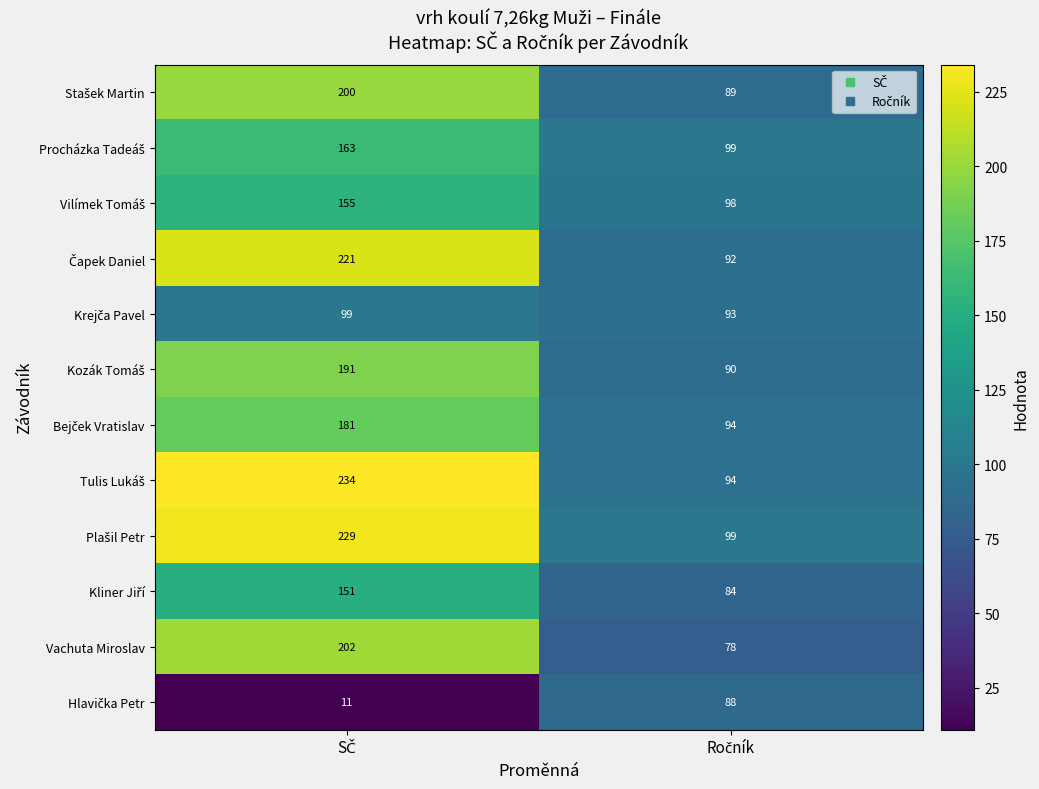

What is the greatest value displayed?

234